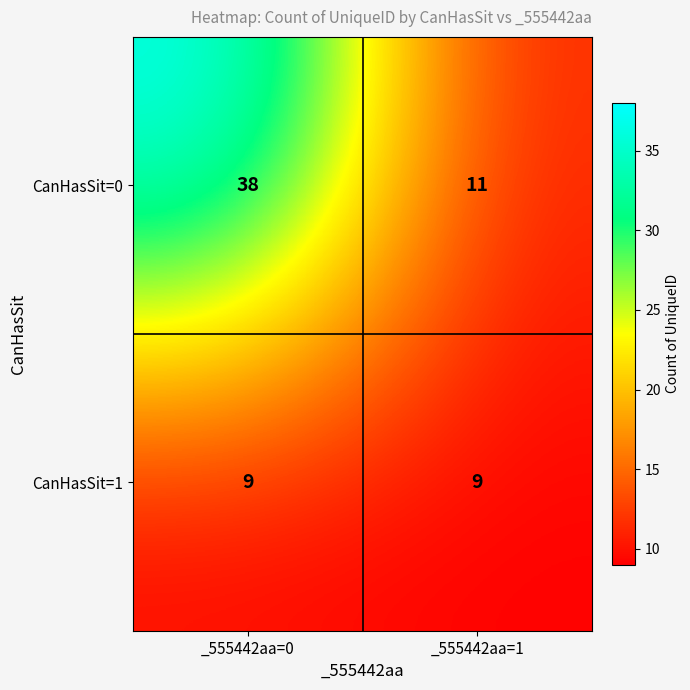

True or false: CanHasSit=0 has a value of 38 at _555442aa=0.

True